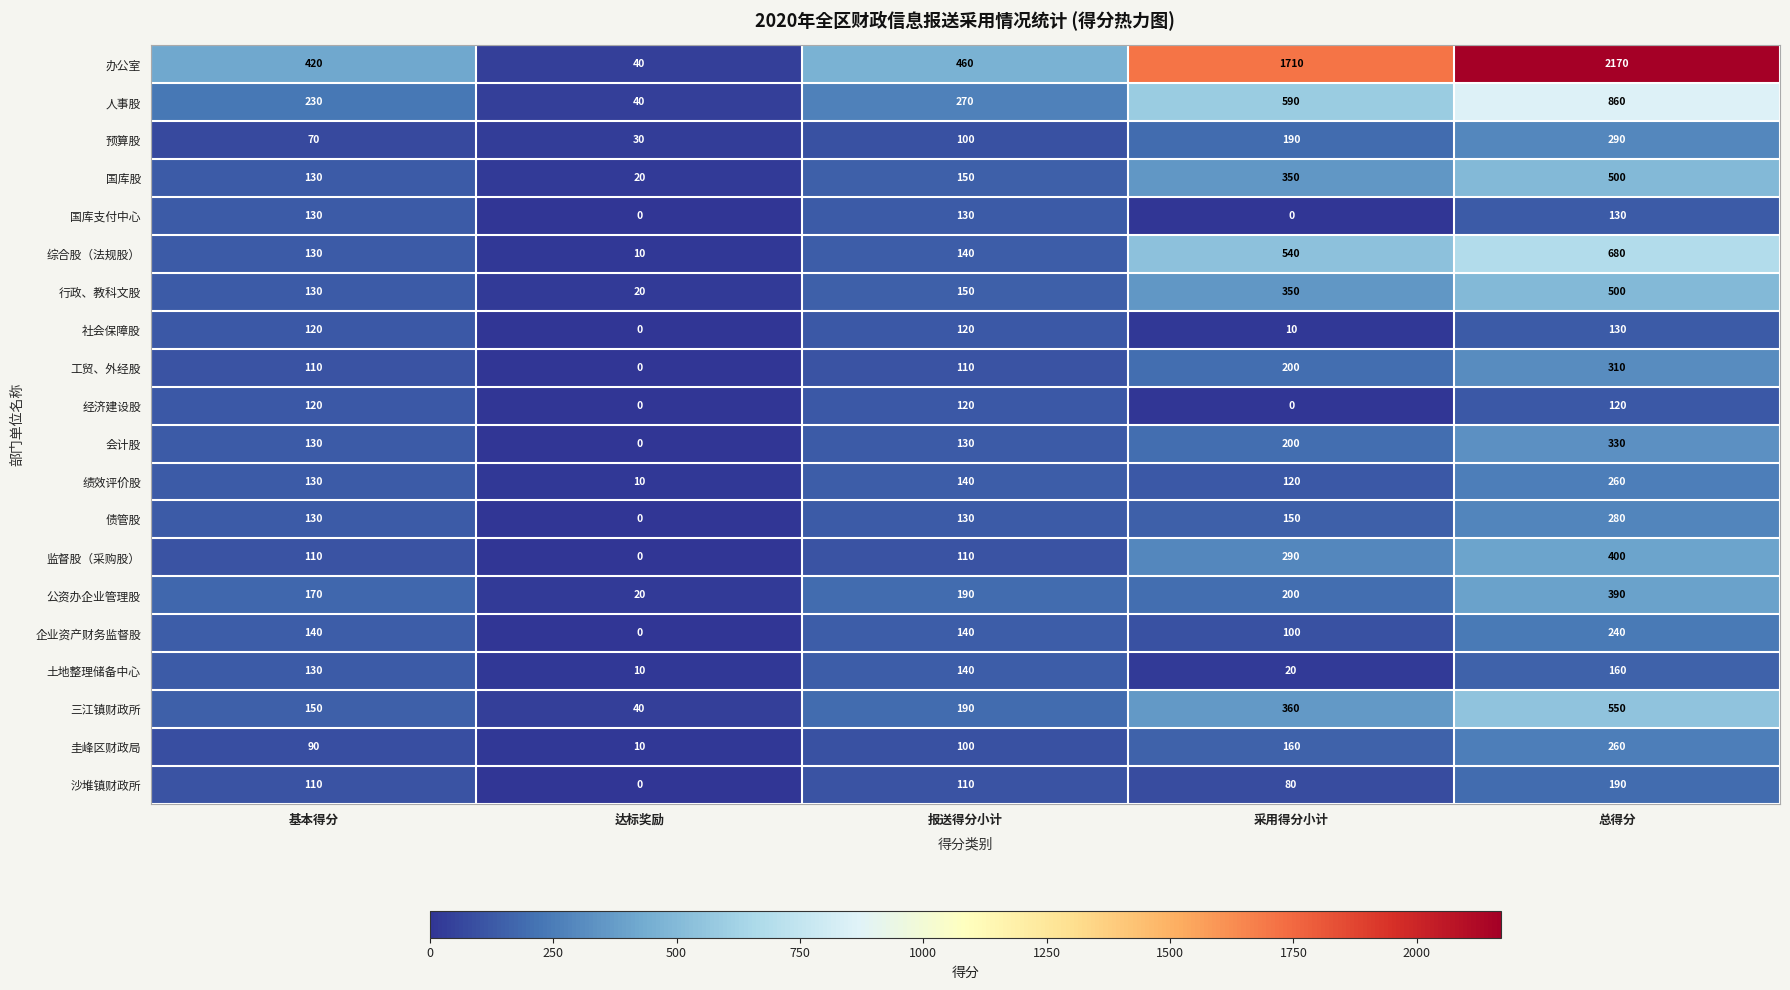

How many categories are shown in the chart?

5